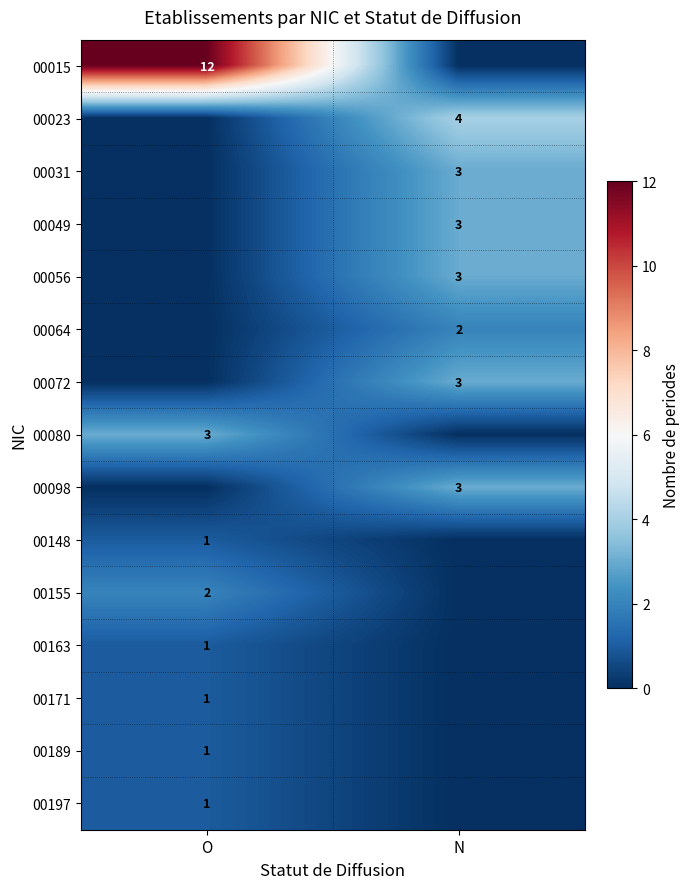

Is it true that 00056 equals 3 at N?

True